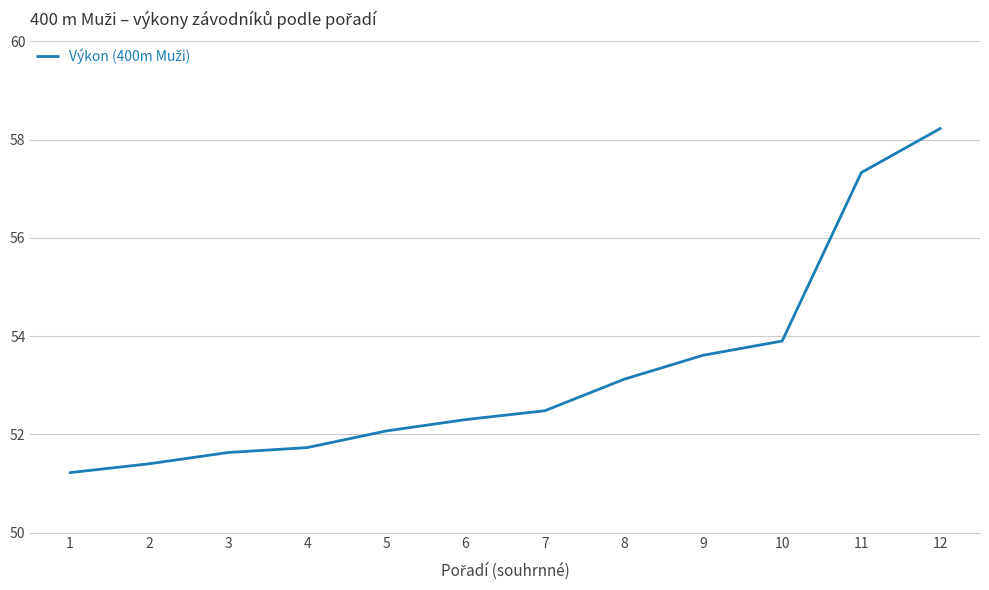

Which label corresponds to the smallest value in the chart?

1